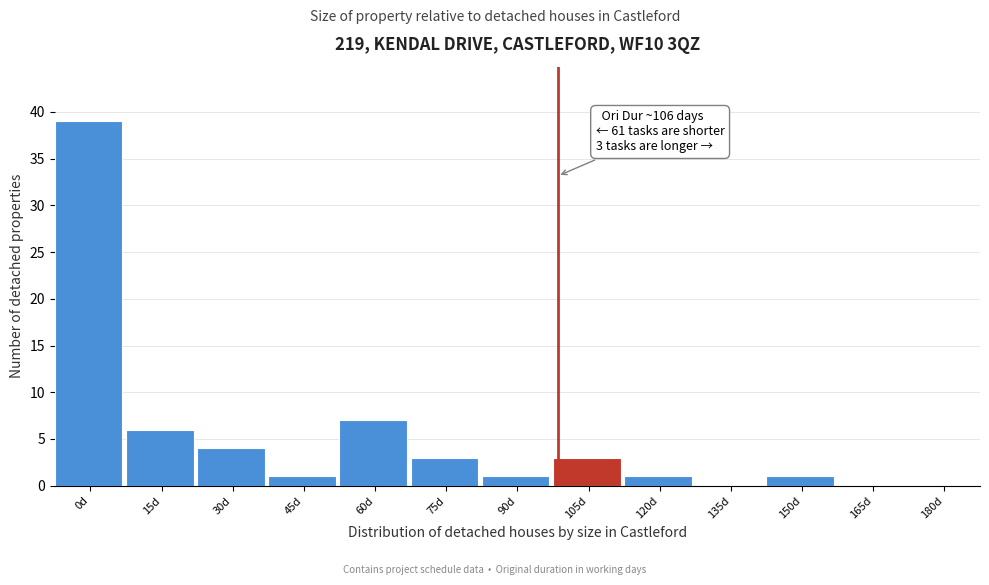

Reading right to left, what are all the values shown in this chart?

180d=0	165d=0	150d=1	135d=0	120d=1	105d=3	90d=1	75d=3	60d=7	45d=1	30d=4	15d=6	0d=39